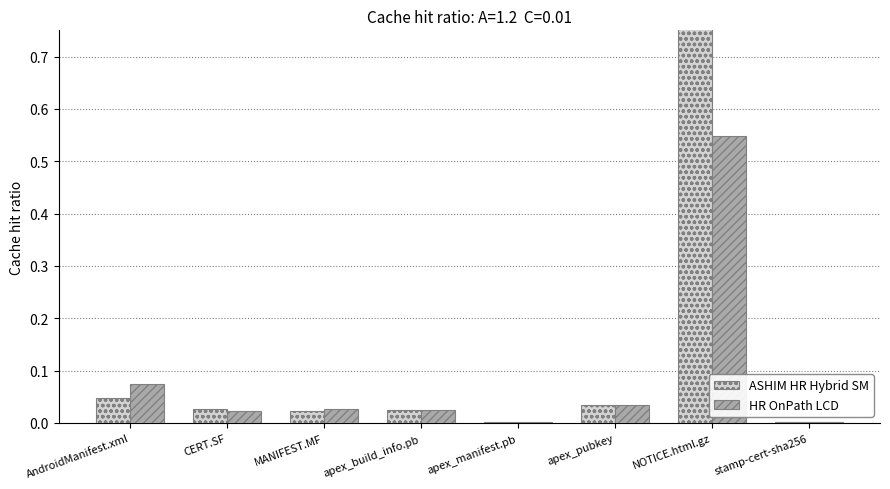

How many groups of bars are there?

8